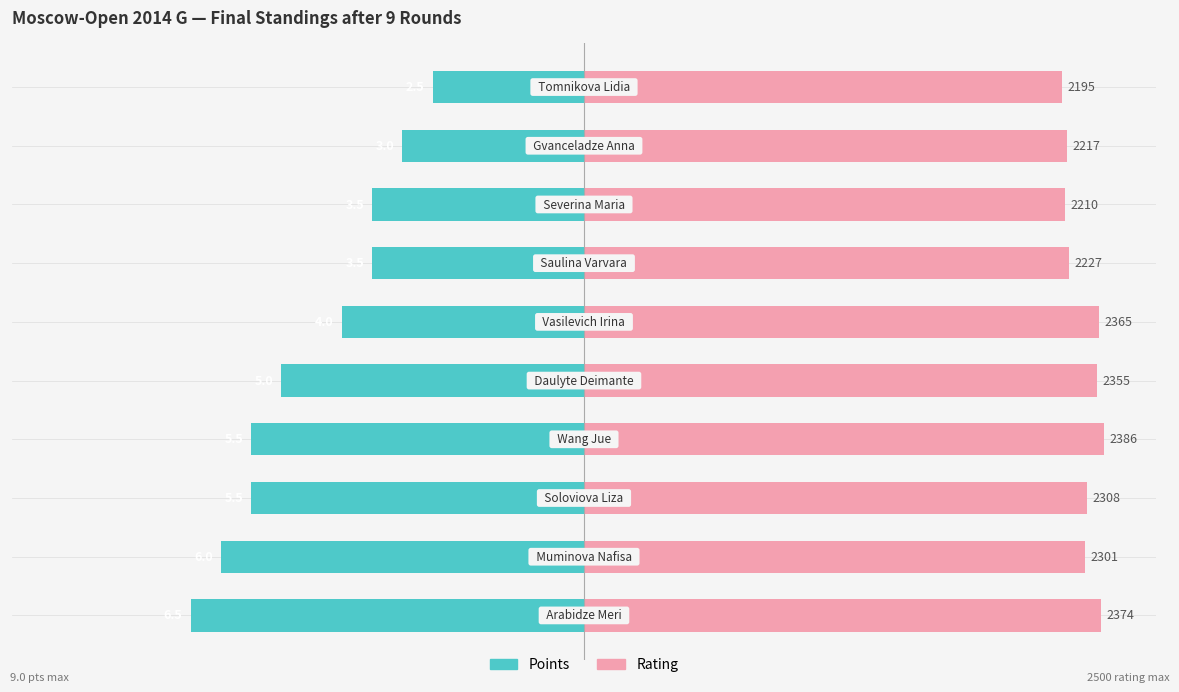

What position from the left is −125?

1